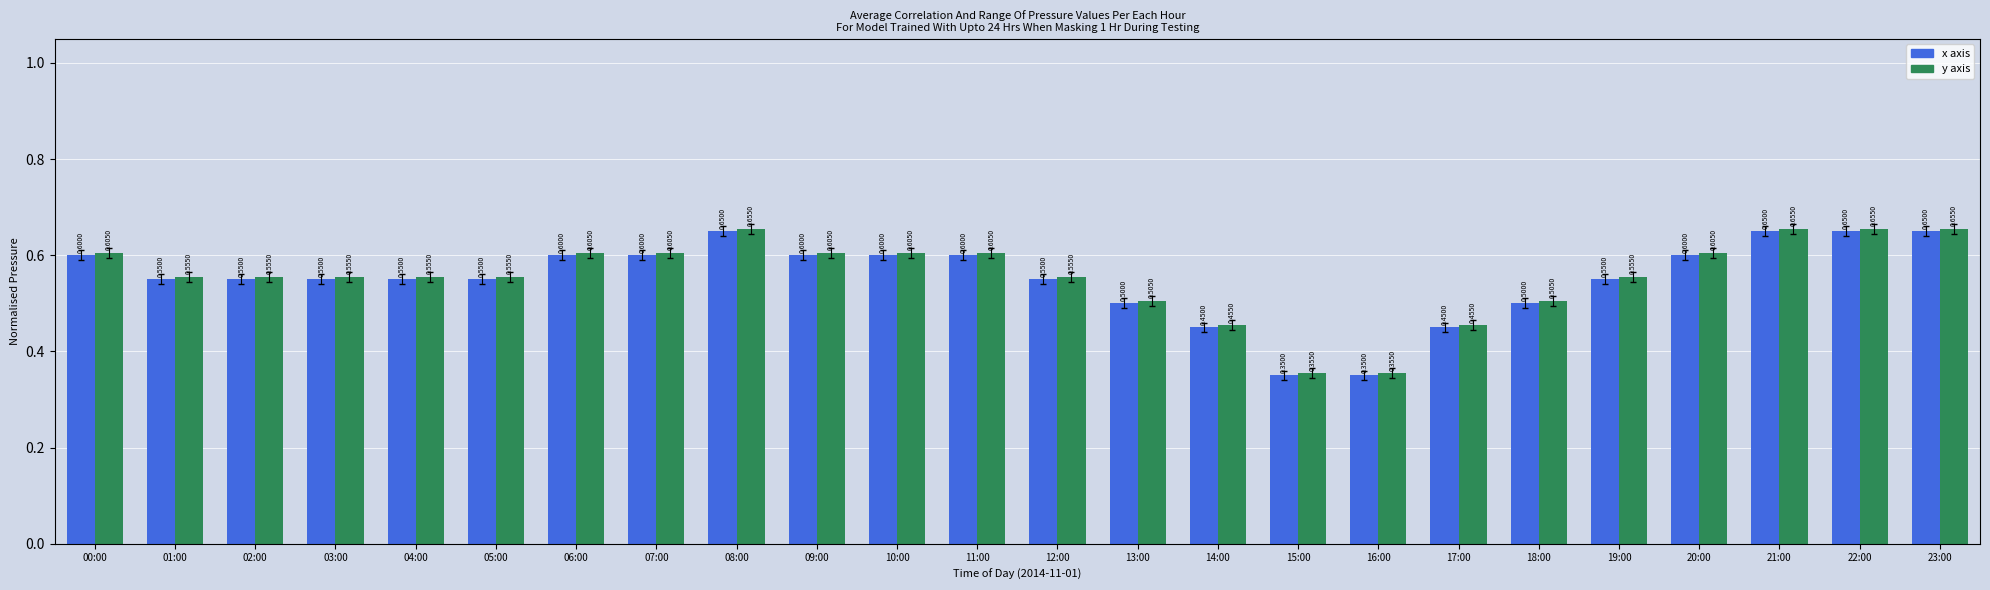

Which series has the largest total across all categories?

y axis